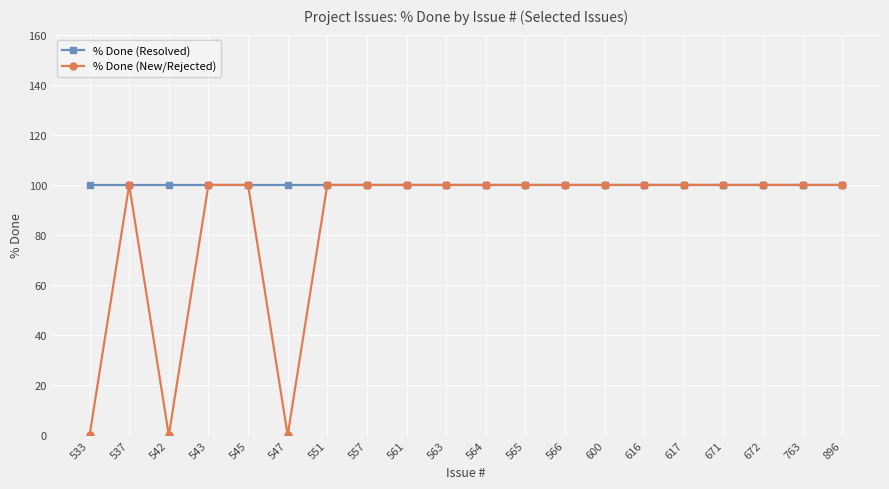

How many lines are shown in the chart?

2